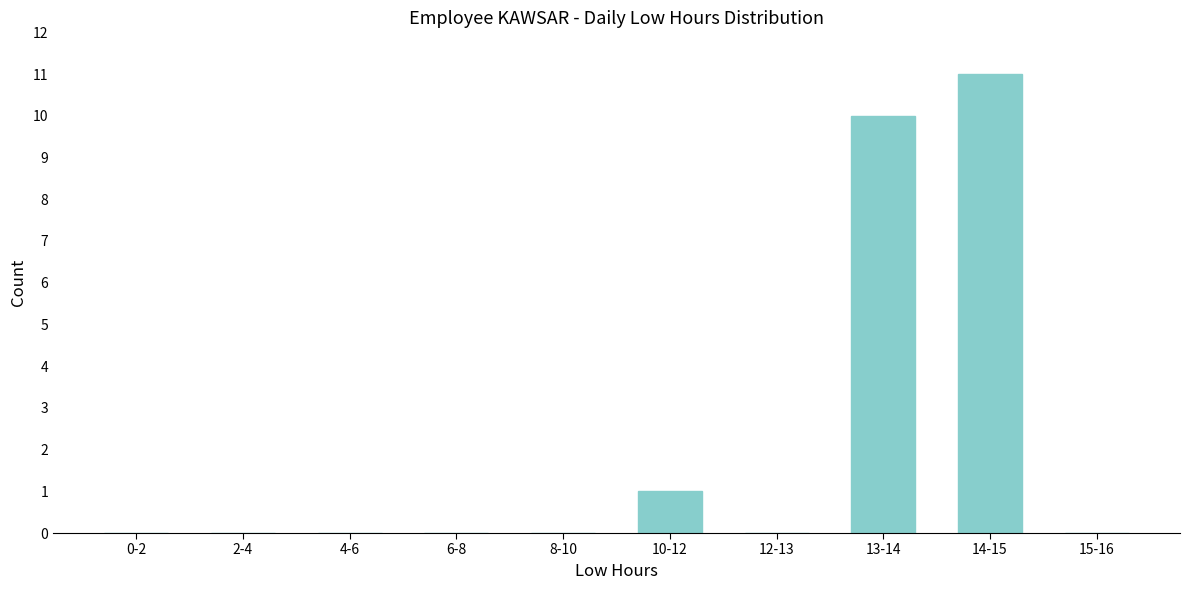

Reading left to right, what are all the values shown in this chart?

0-2=0	2-4=0	4-6=0	6-8=0	8-10=0	10-12=1	12-13=0	13-14=10	14-15=11	15-16=0